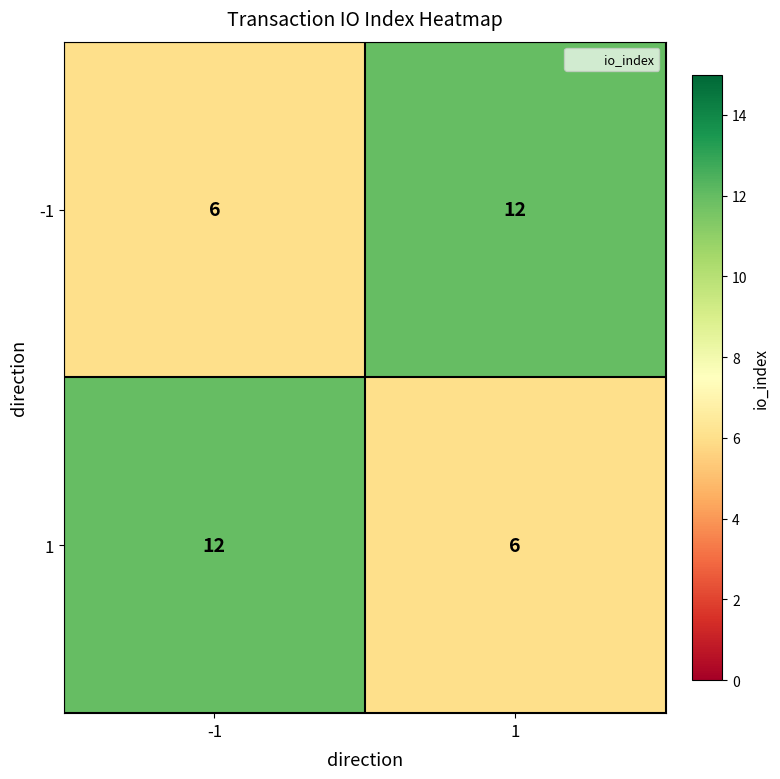

What value does the -1 series have at 1?

12